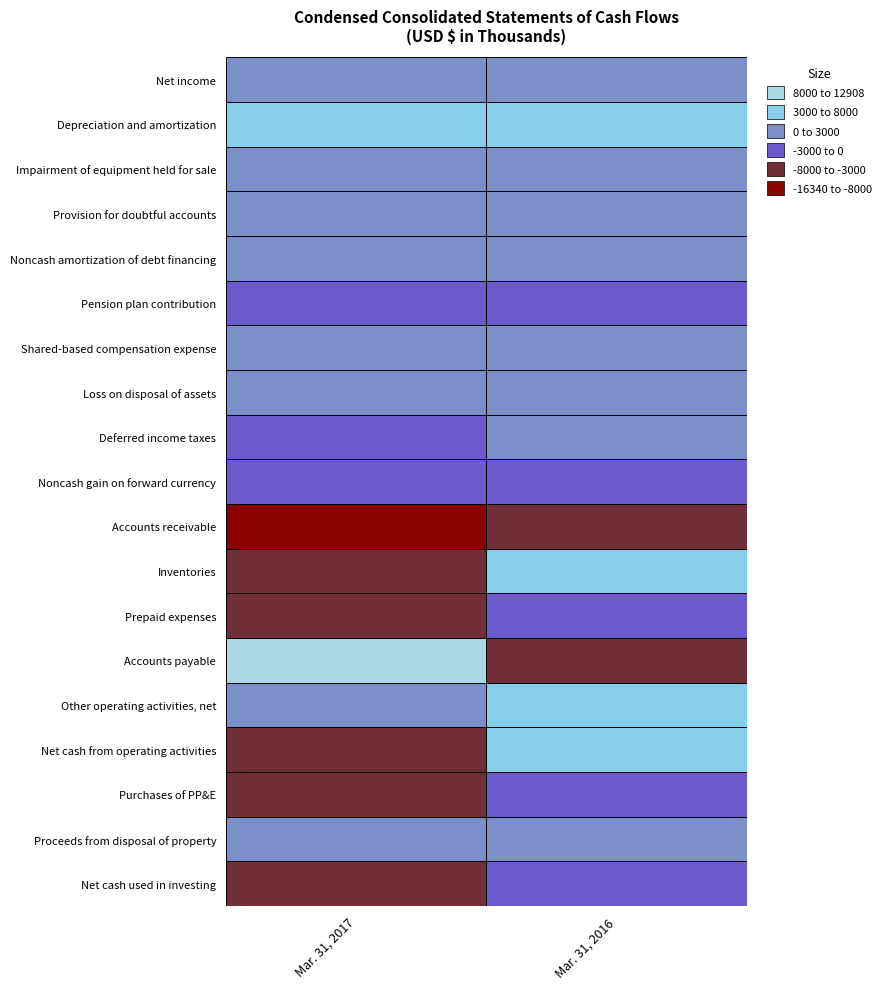

Rank the series at 1 from highest to lowest value.

Net cash from operating activities, Other operating activities, net, Inventories, Depreciation and amortization, Net income, Provision for doubtful accounts, Deferred income taxes, Shared-based compensation expense, Impairment of equipment held for sale, Noncash amortization of debt financing, Loss on disposal of assets, Proceeds from disposal of property, Noncash gain on forward currency, Pension plan contribution, Purchases of PP&E, Net cash used in investing, Prepaid expenses, Accounts payable, Accounts receivable